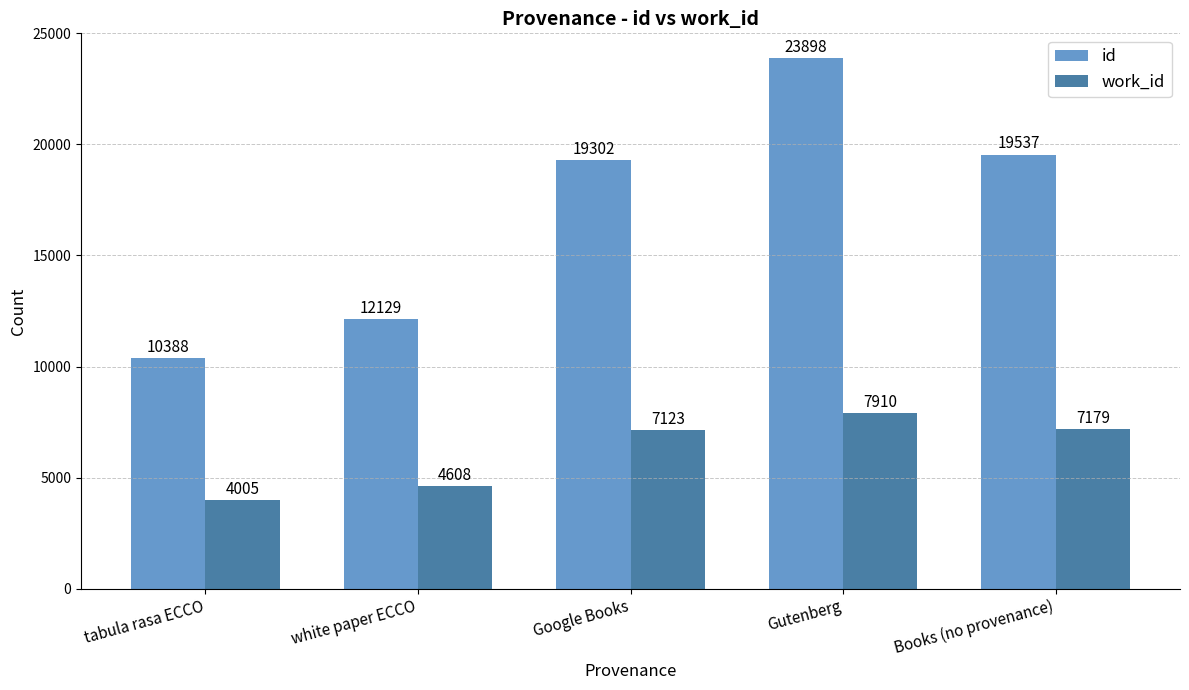

What position from the left is Gutenberg?

4